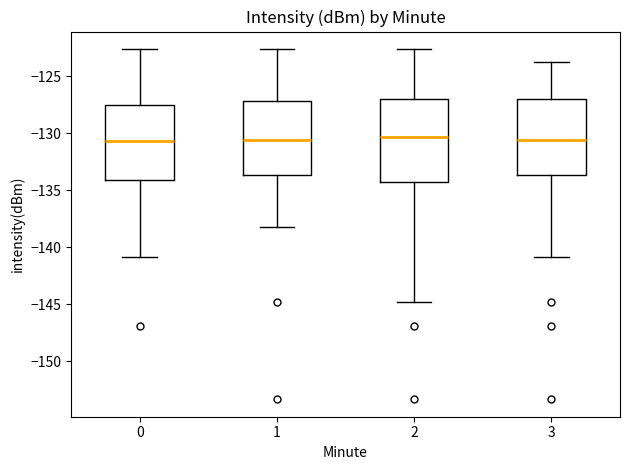

Comparing the boxes themselves (not the whiskers), which one is the tallest?

2